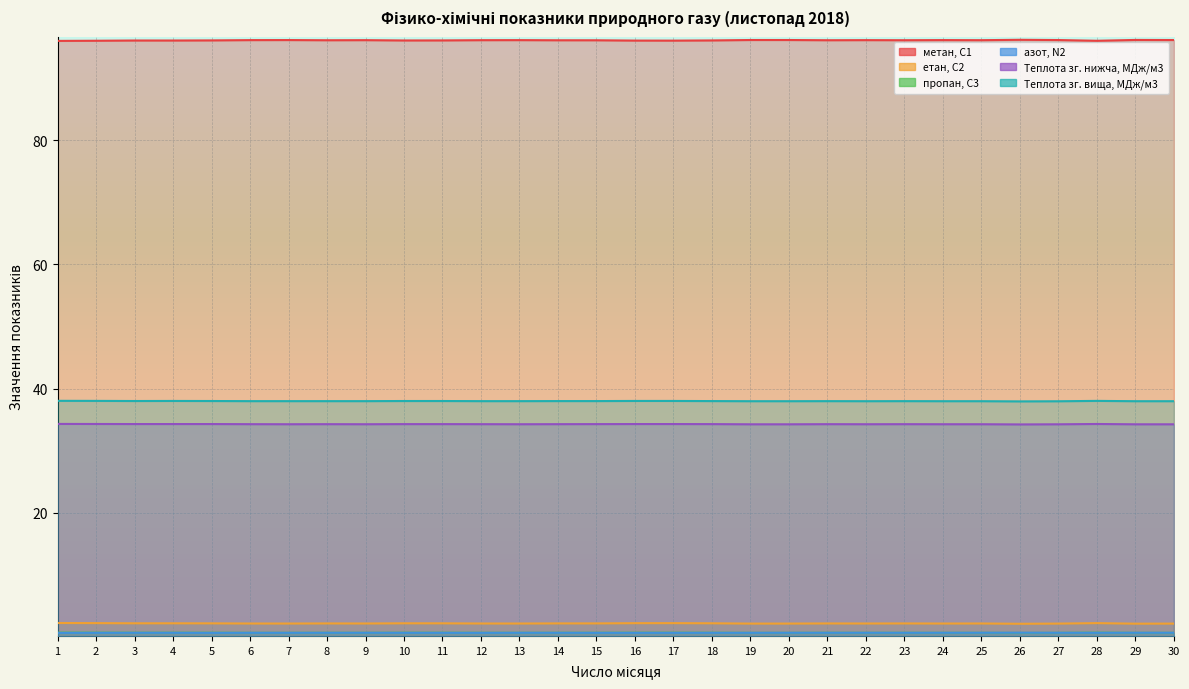

What is the maximum value for Теплота зг. вища, МДж/м3?

38.0